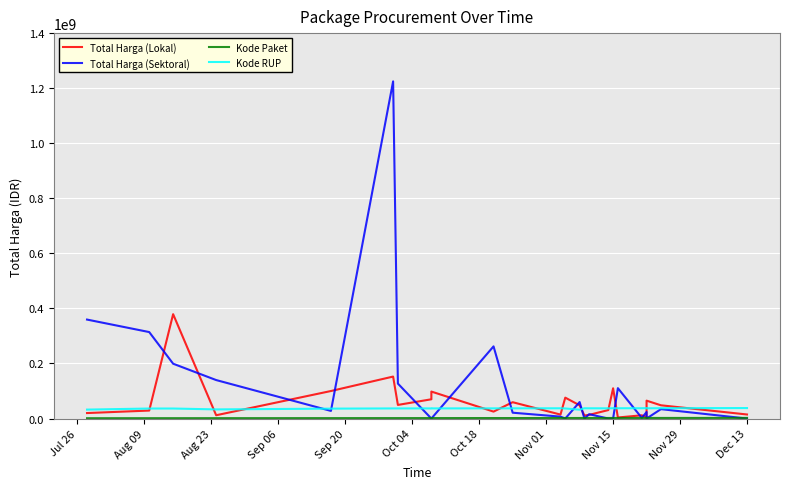

True or false: Kode RUP has more than 1 interior local peaks.

True